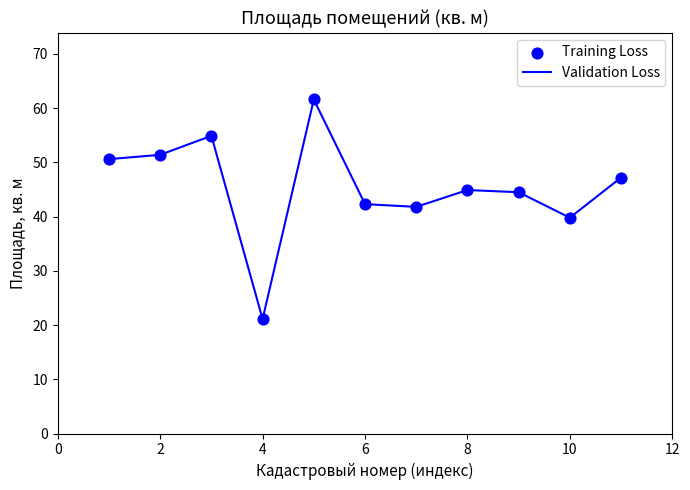

What is the minimum value shown in the chart?

21.1